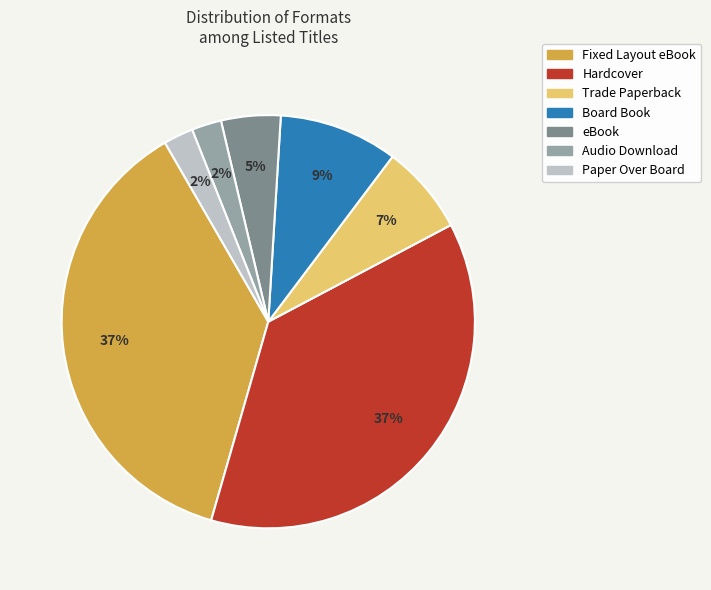

The Trade Paperback slice represents 7% of the pie. True or false?

True